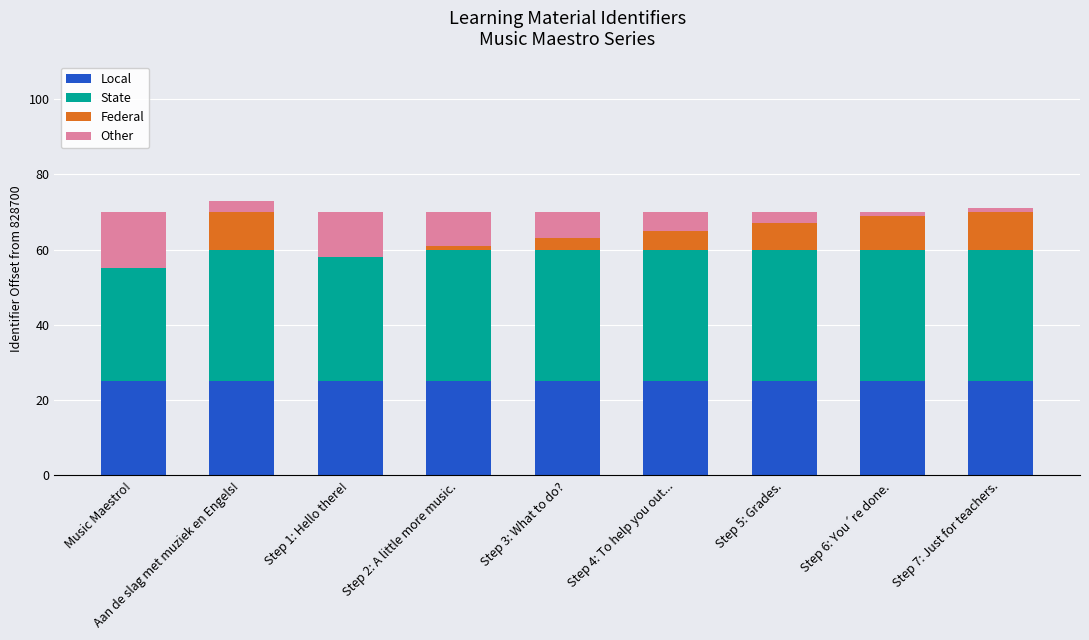

What position from the right is Step 5: Grades.?

3